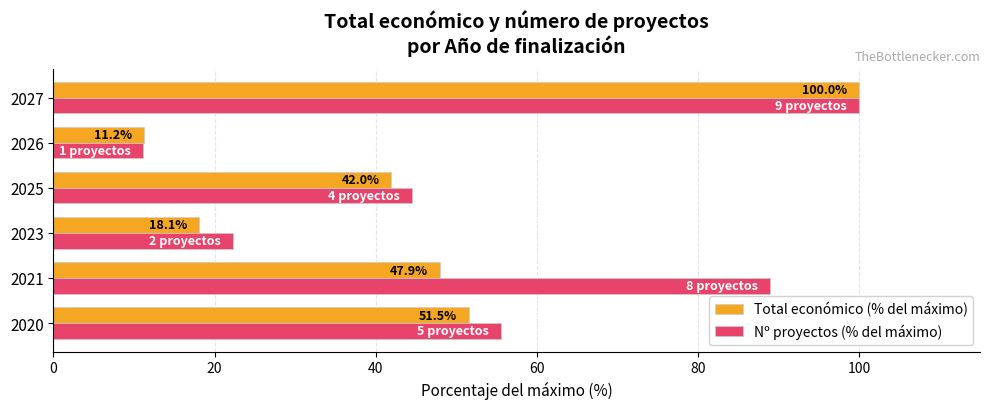

What is the maximum value for Nº proyectos (% del máximo)?

100.0